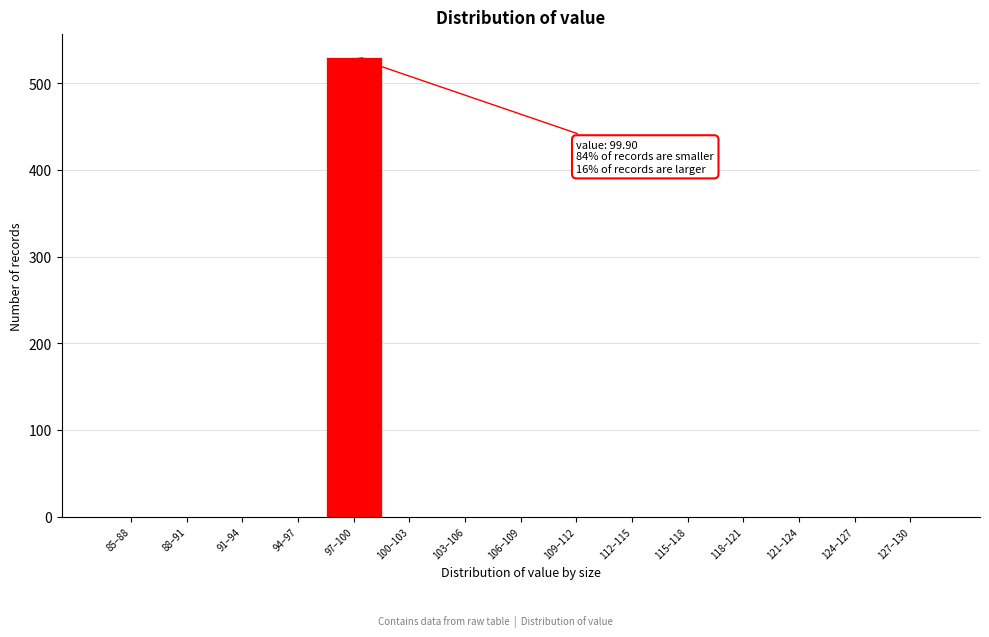

Reading left to right, list all the values displayed in this chart.

85–88=0	88–91=0	91–94=0	94–97=0	97–100=530	100–103=0	103–106=0	106–109=0	109–112=0	112–115=0	115–118=0	118–121=0	121–124=0	124–127=0	127–130=0